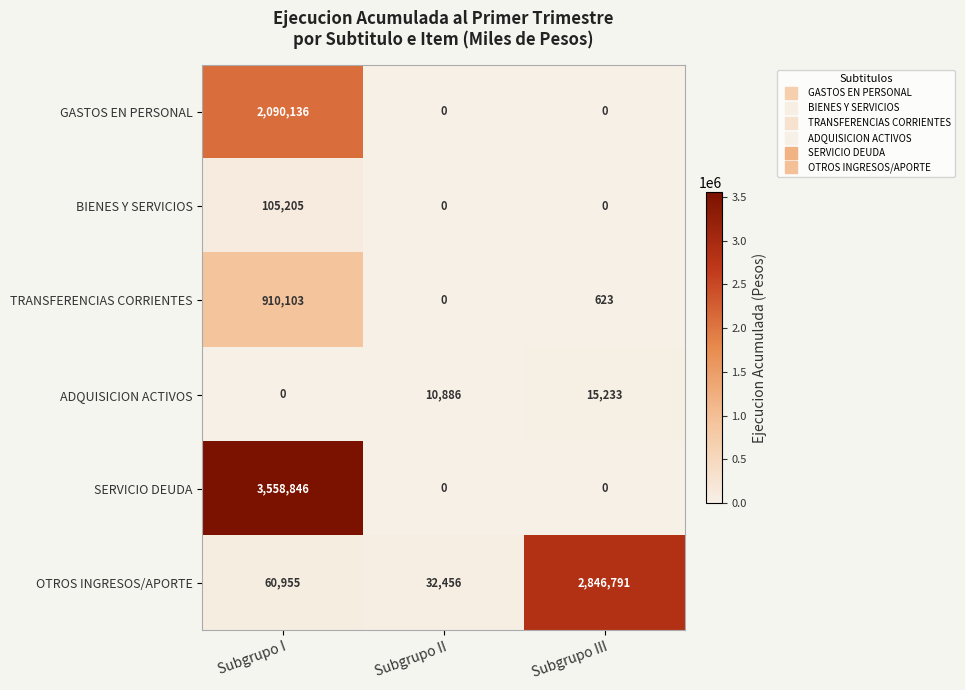

What is the difference between the highest and lowest values at Subgrupo III?

2846791